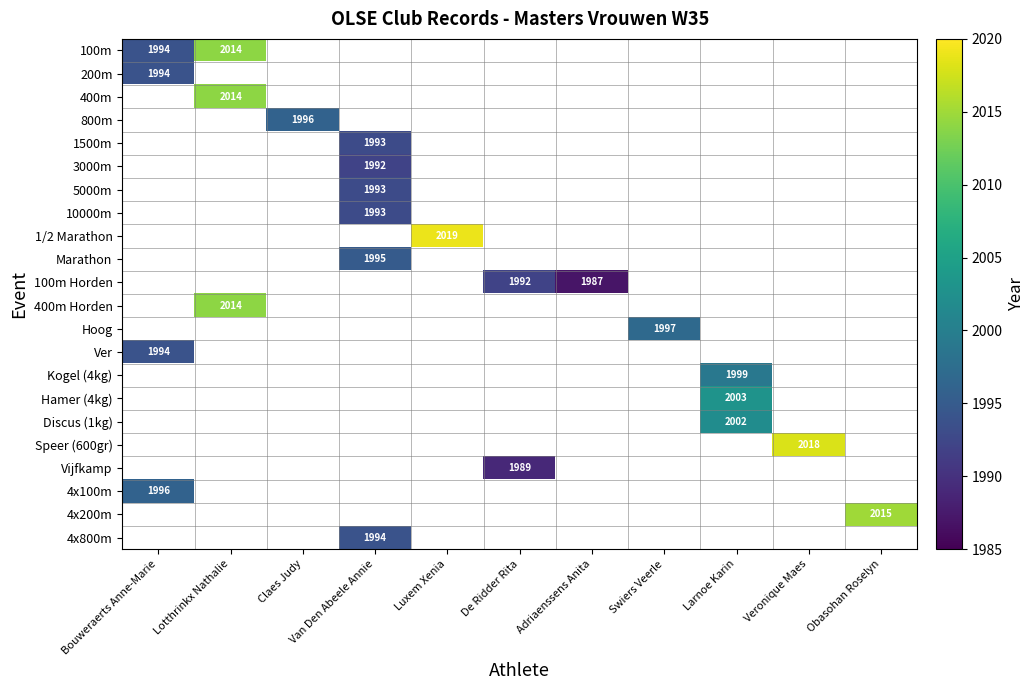

What is the smallest value displayed?

1987.0